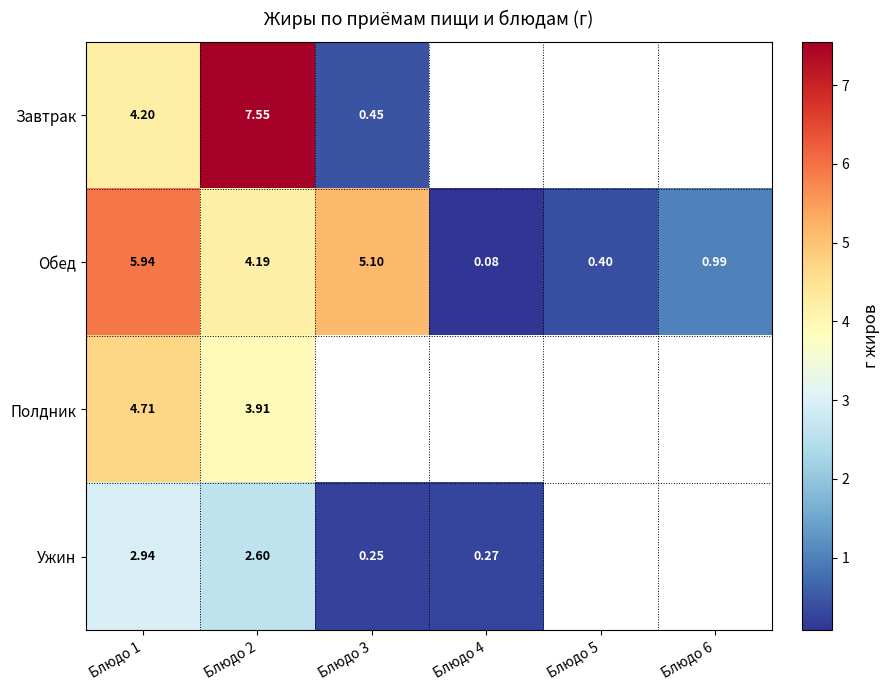

What is the maximum value shown in the chart?

7.5